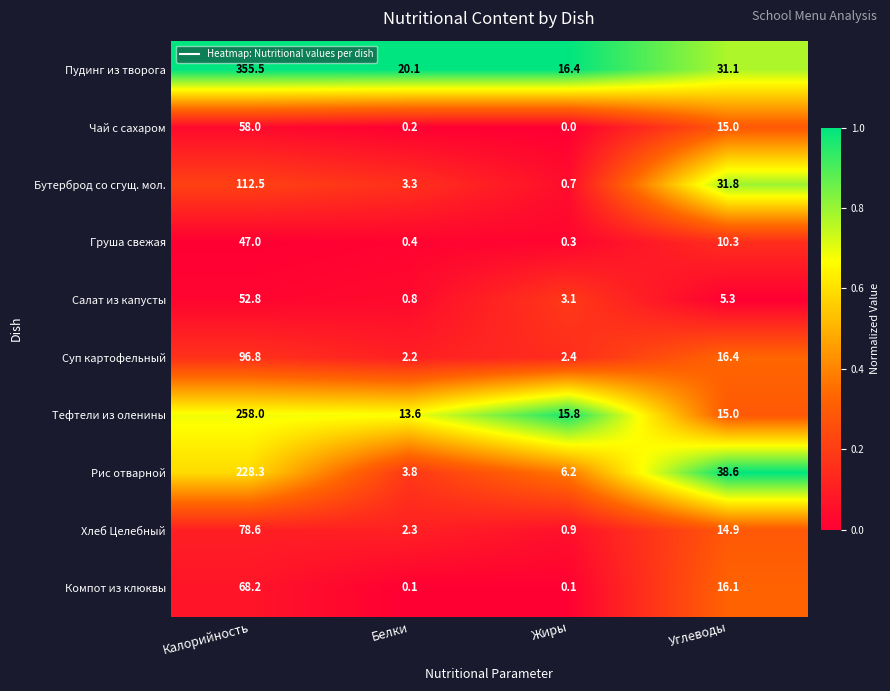

Which label corresponds to the smallest value in the chart?

Жиры